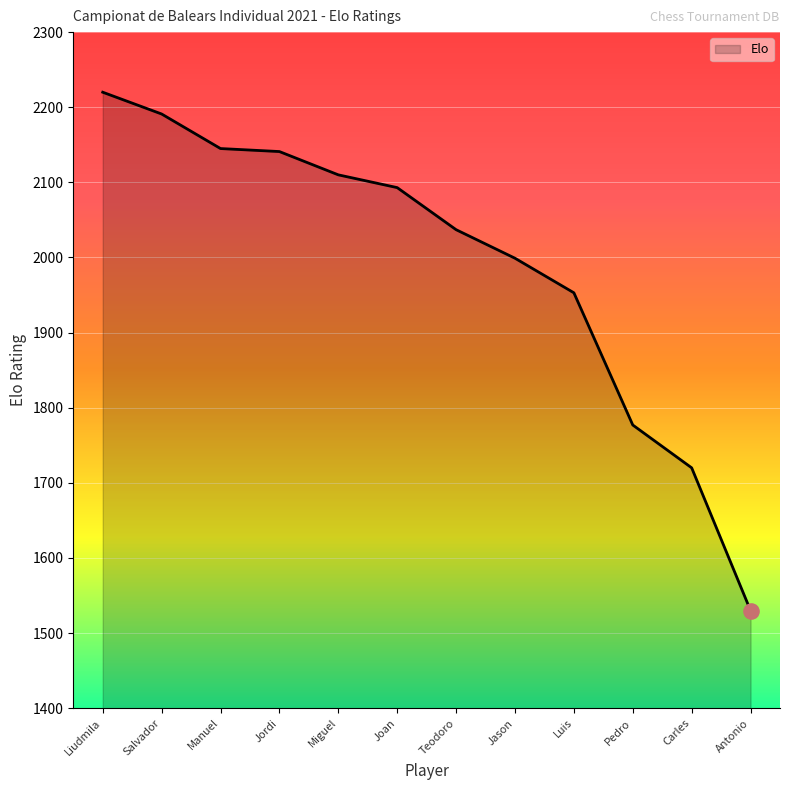

What is the change in value from Teodoro to Antonio?

-507